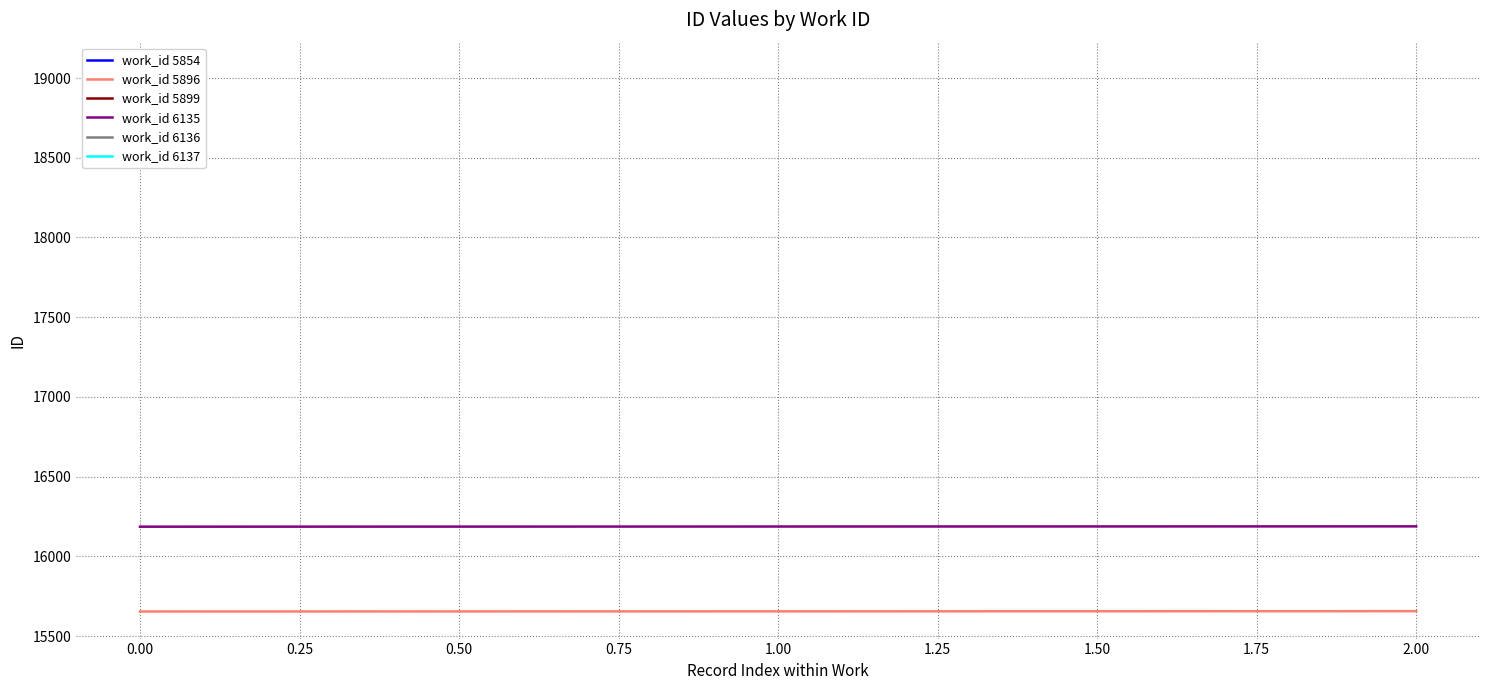

How many work_id 5896 values are between 15654 and 15656?

3